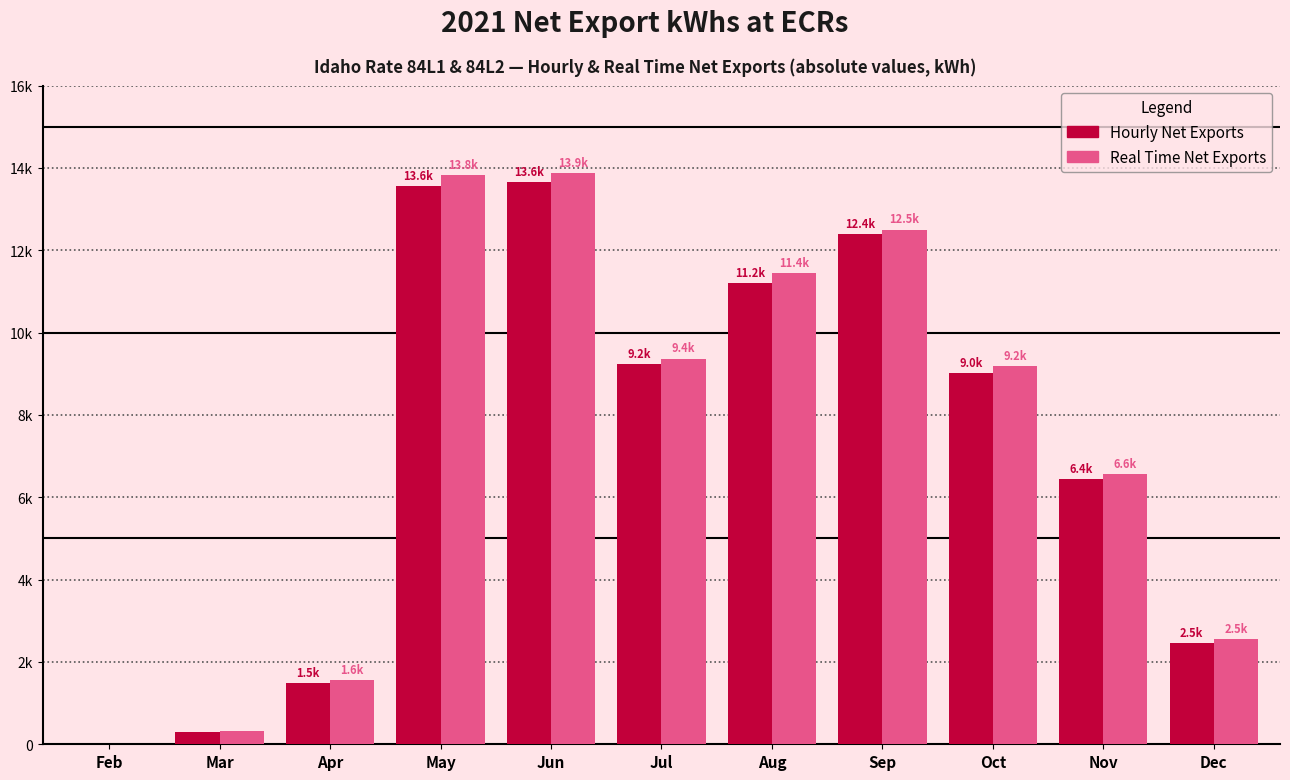

Are the bars horizontal?

No